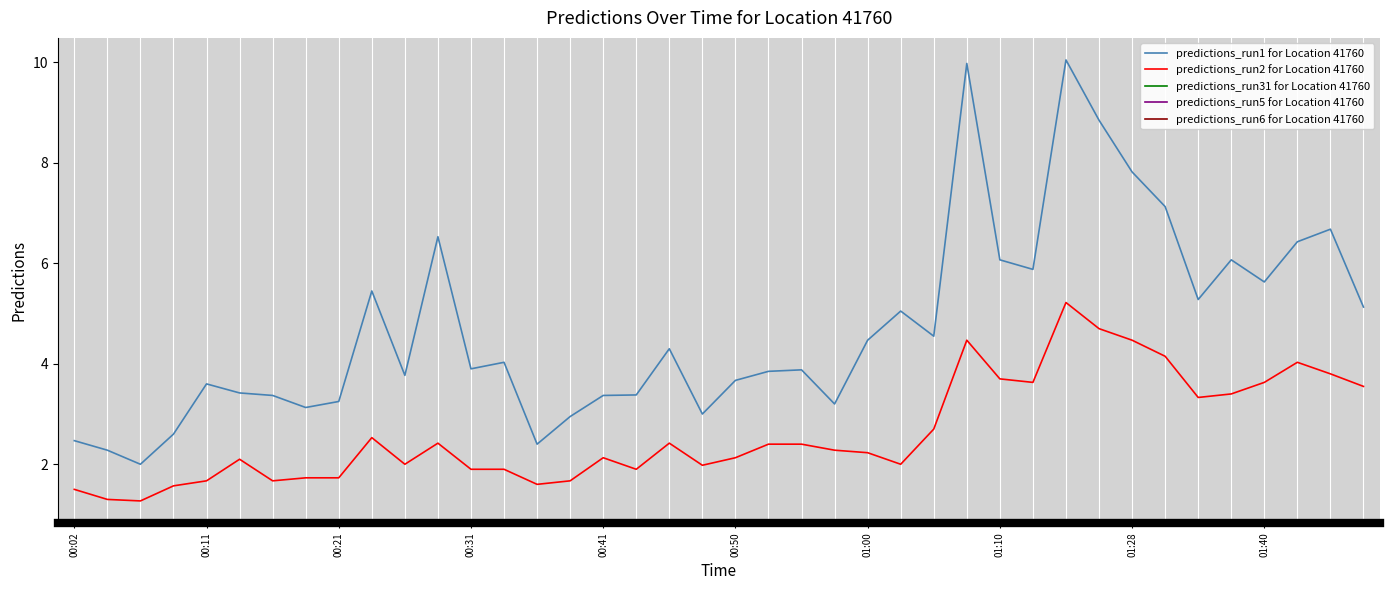

Which series has the largest total across all categories?

predictions_run1 for Location 41760